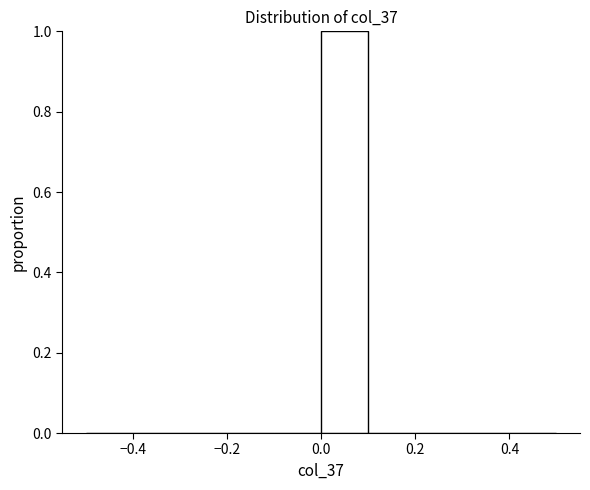

Reading left to right, transcribe this chart: for each bar, give the range it covers on the x-axis and its height. The values are not printed on the chart, so give them approximately, as read against the axis.

-0.5 to -0.4: 0
-0.4 to -0.3: 0
-0.3 to -0.2: 0
-0.2 to -0.1: 0
-0.1 to 0.0: 0
0.0 to 0.1: 1
0.1 to 0.2: 0
0.2 to 0.3: 0
0.3 to 0.4: 0
0.4 to 0.5: 0